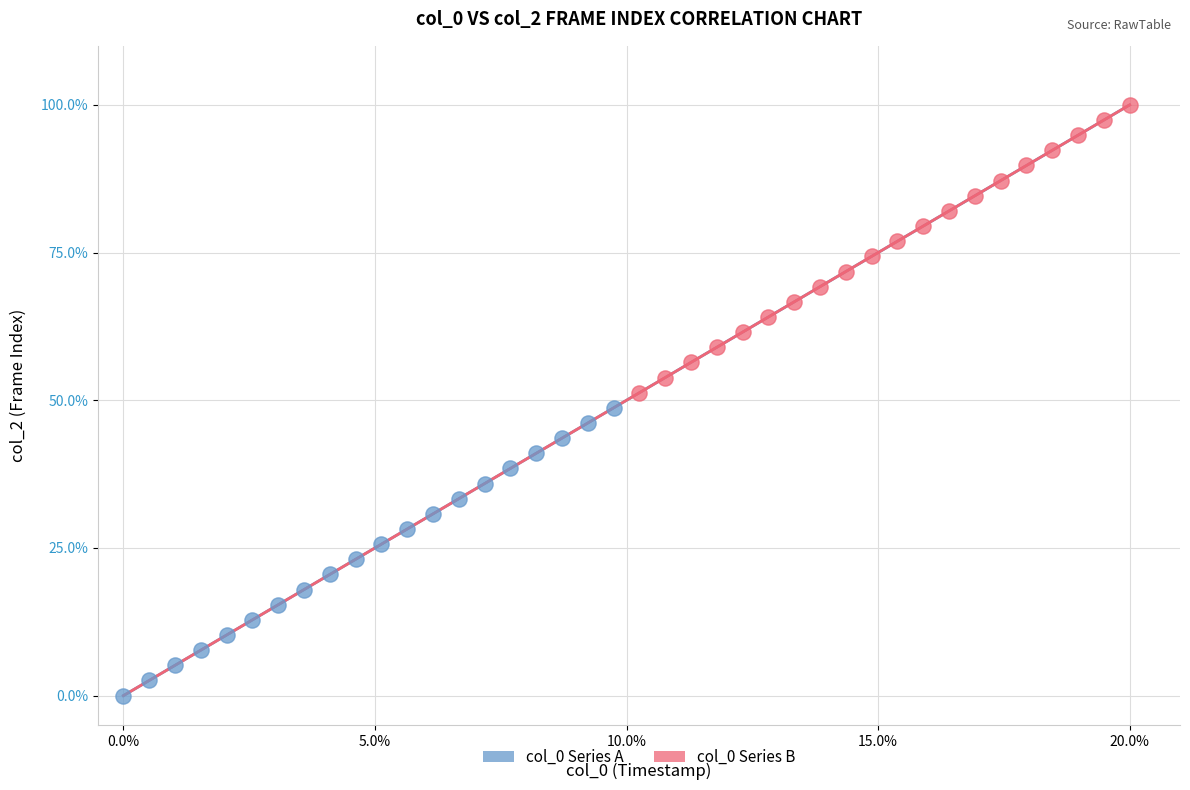

Which series reaches the maximum Y coordinate?

col_0 Series B